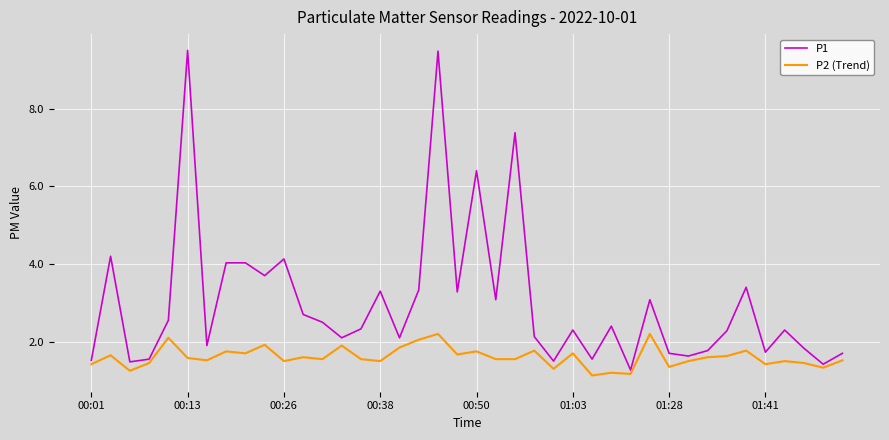

True or false: P2 (Trend) and P1 intersect in this chart.

False